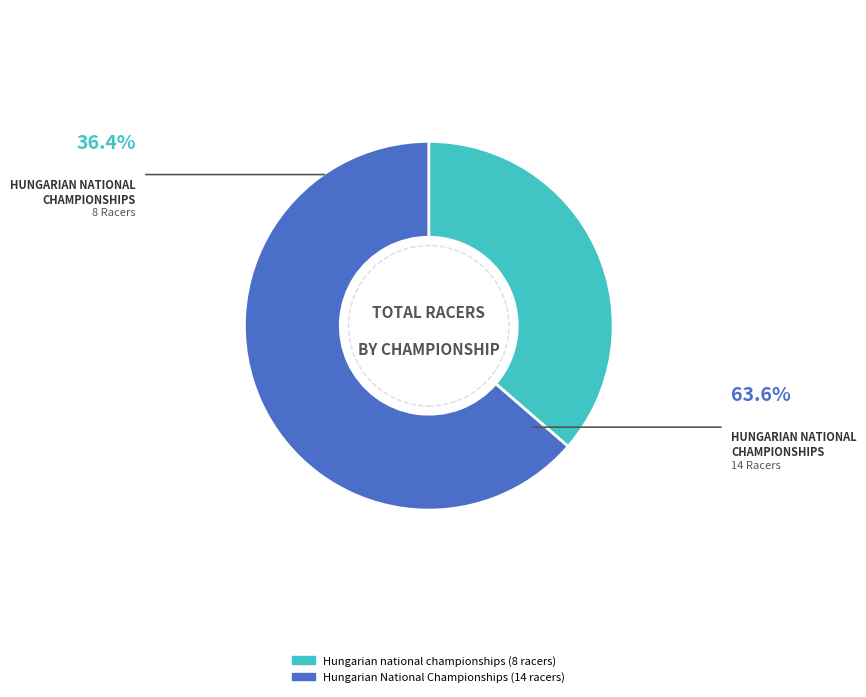

Which has a higher value, Hungarian National Championships or Hungarian national championships?

Hungarian National Championships